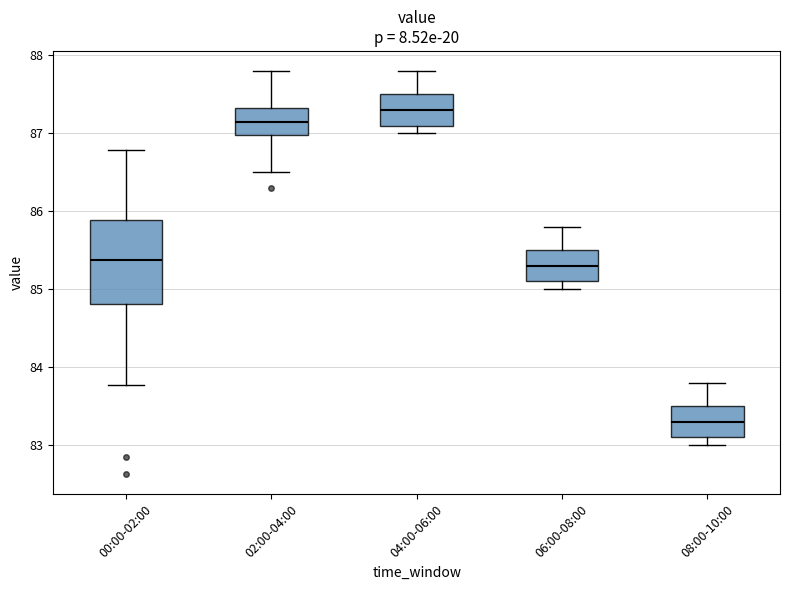

Comparing the boxes themselves (not the whiskers), which one is the tallest?

00:00-02:00